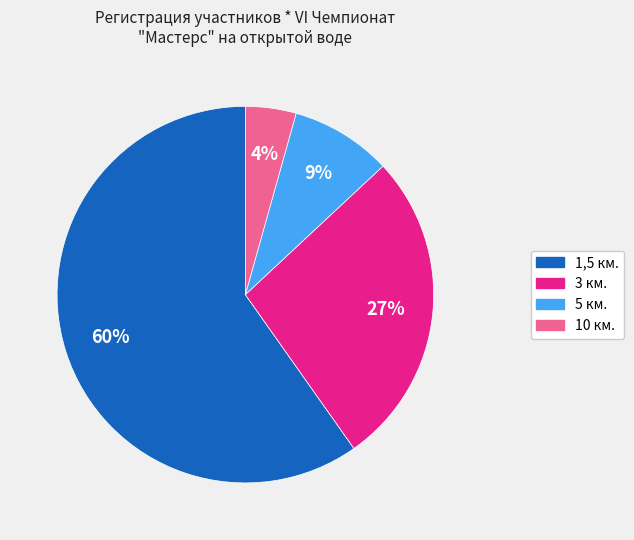

What is the majority slice?

1,5 км.